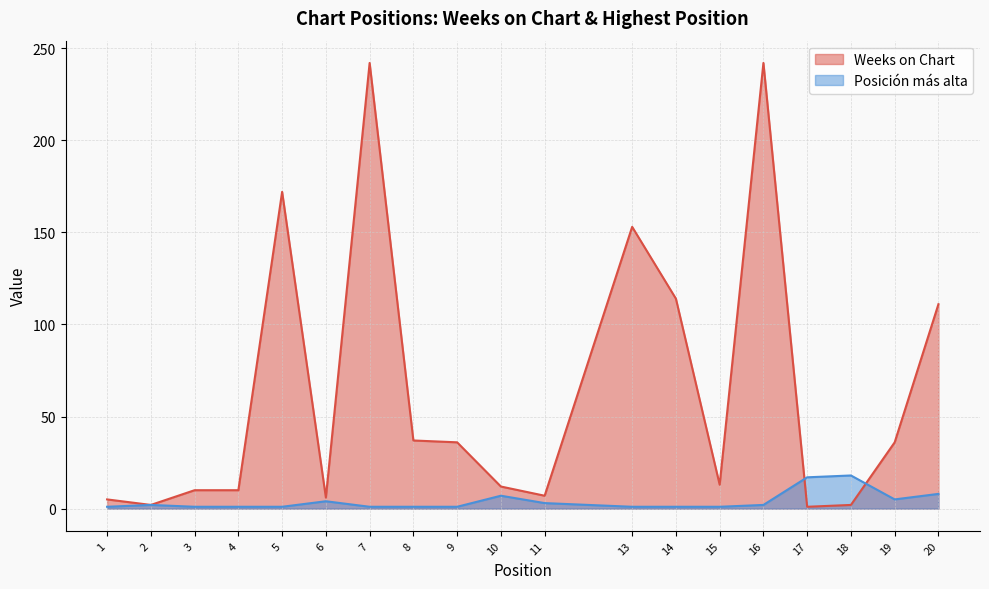

Reading right to left, extract all data points from this chart.

Weeks on Chart: 111	36	2	1	242	13	114	153	7	12	36	37	242	6	172	10	10	2	5
Posición más alta: 8	5	18	17	2	1	1	1	3	7	1	1	1	4	1	1	1	2	1